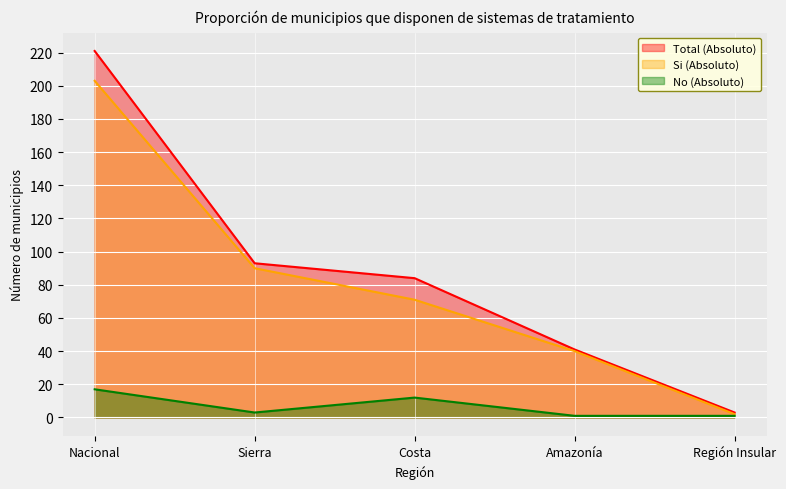

The No (Absoluto) series shows 17 at Nacional. True or false?

True